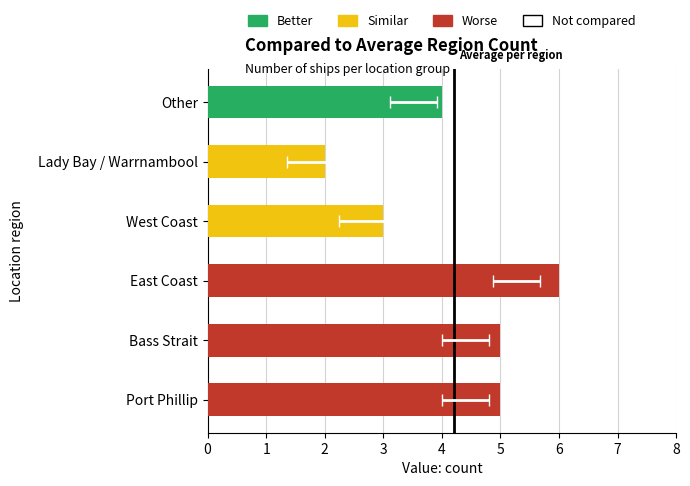

What is the difference between the values at Bass Strait and East Coast?

1